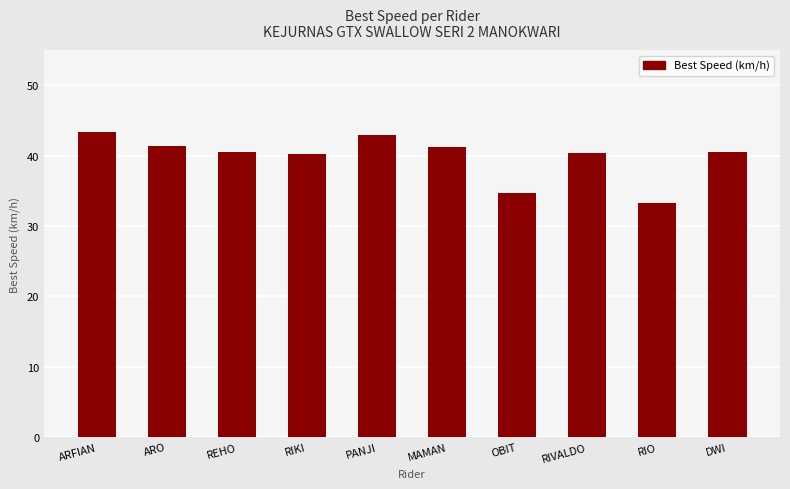

Between REHO and ARO, which is larger?

ARO